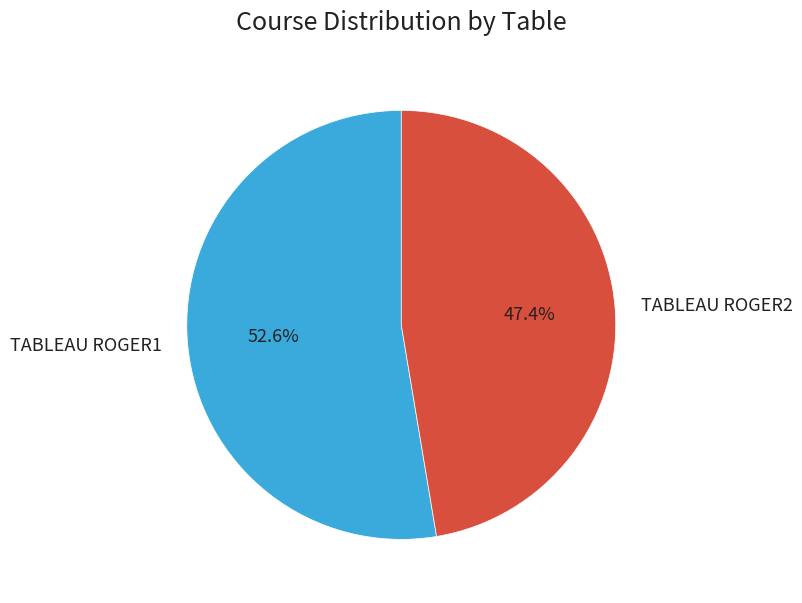

Count the number of slices in the pie.

2